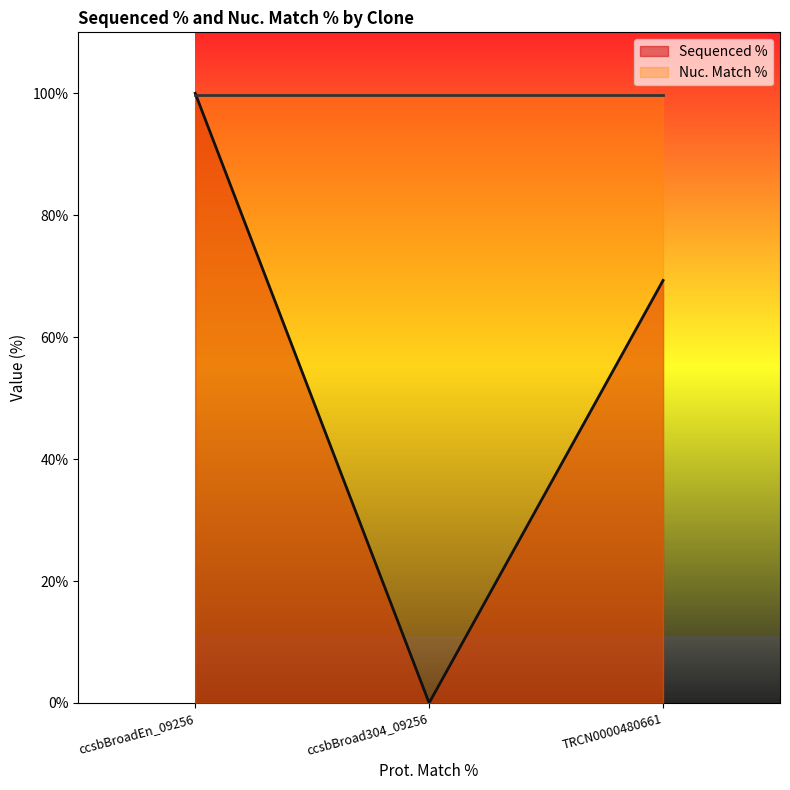

Reading right to left, what are all the values shown in this chart?

69.3	0.0	100.0